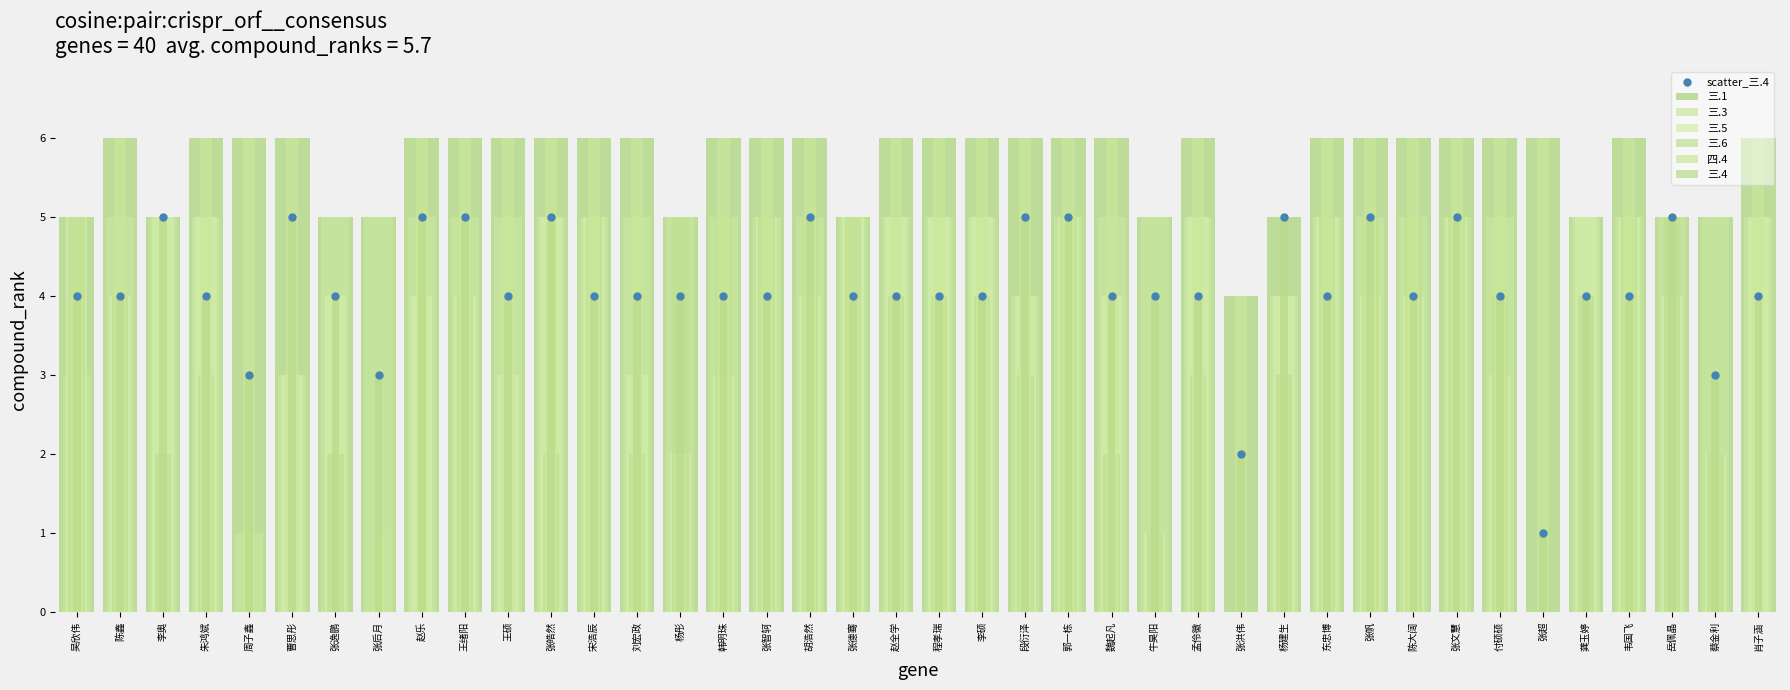

At which category is the sum across all series the highest?

郭一栋